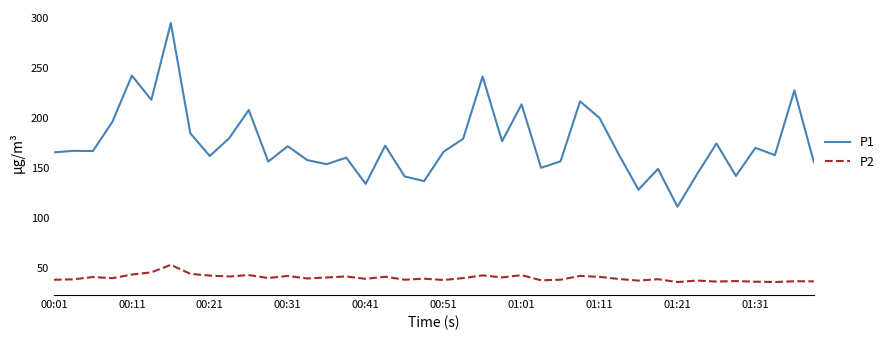

True or false: P2 and P1 intersect in this chart.

False